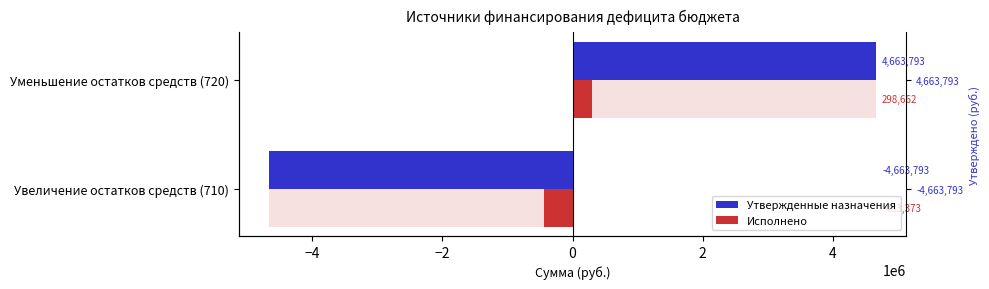

Is it true that Утвержденные назначения equals -3125000.1 at Увеличение остатков средств (710)?

False